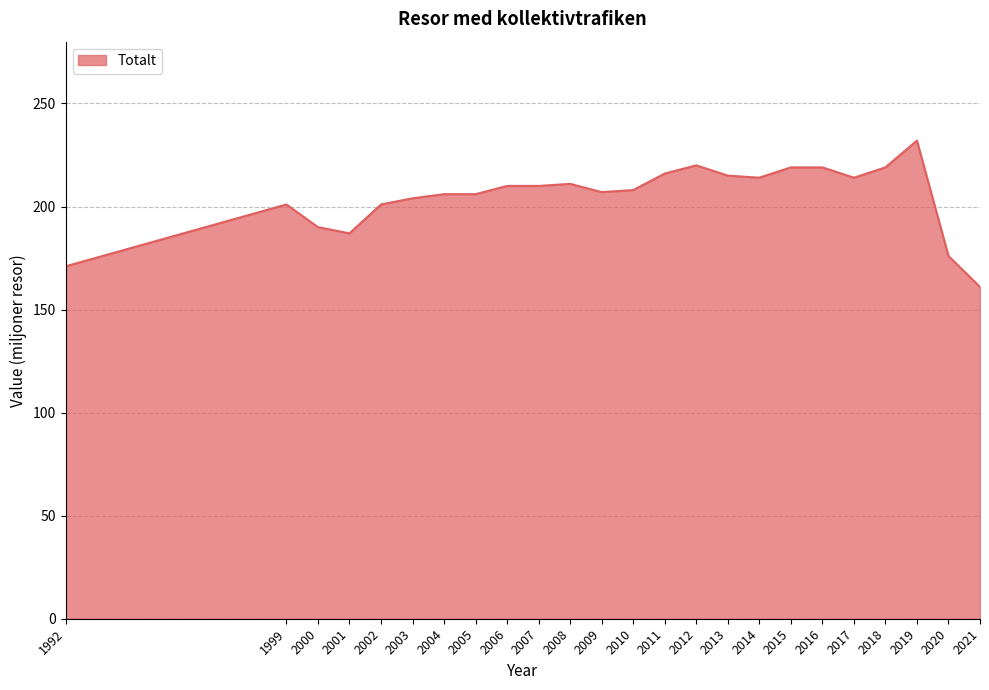

The value at 2008 is 320. True or false?

False